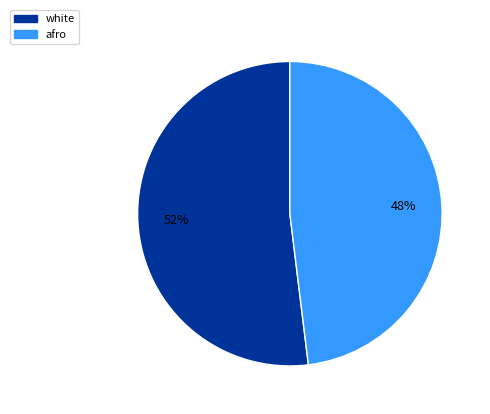

Which slice is the smallest?

afro